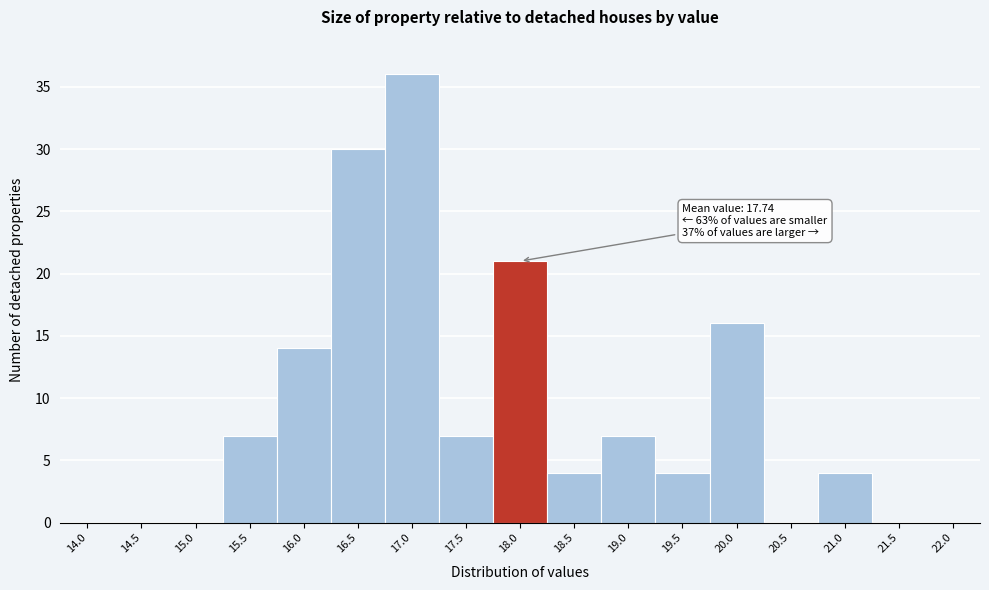

Reading left to right, what are all the values shown in this chart?

14.0=0	14.5=0	15.0=0	15.5=7	16.0=14	16.5=30	17.0=36	17.5=7	18.0=21	18.5=4	19.0=7	19.5=4	20.0=16	20.5=0	21.0=4	21.5=0	22.0=0